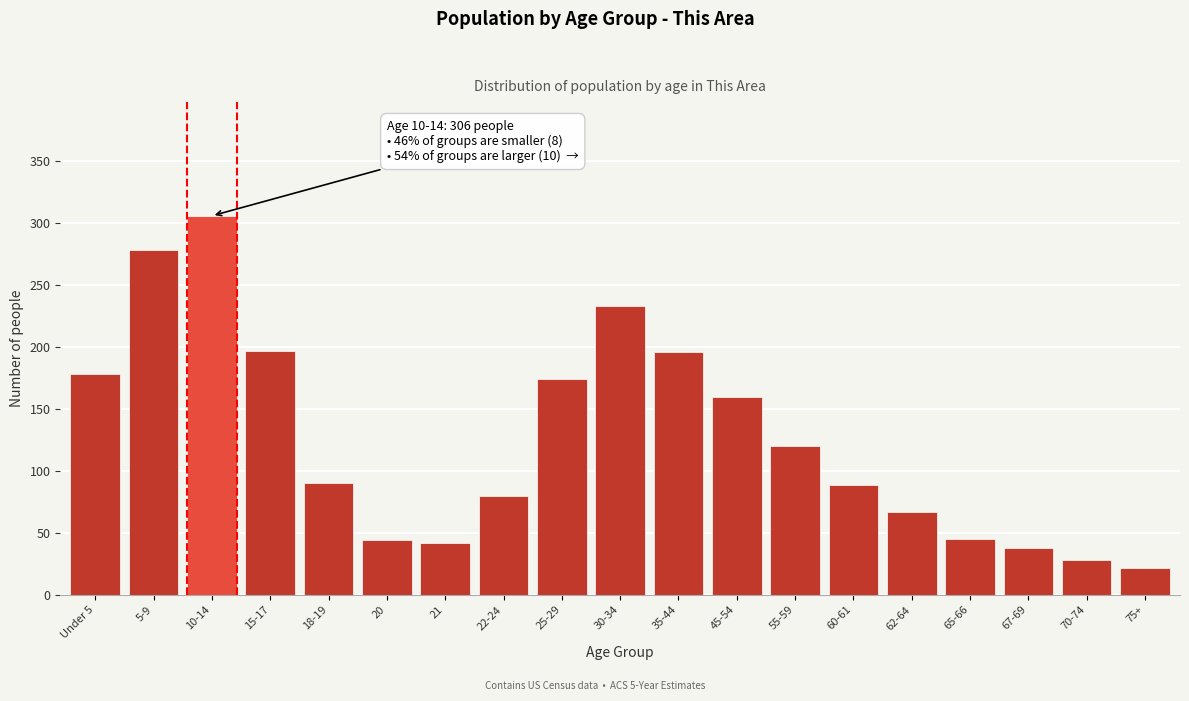

What is the greatest value displayed?

306